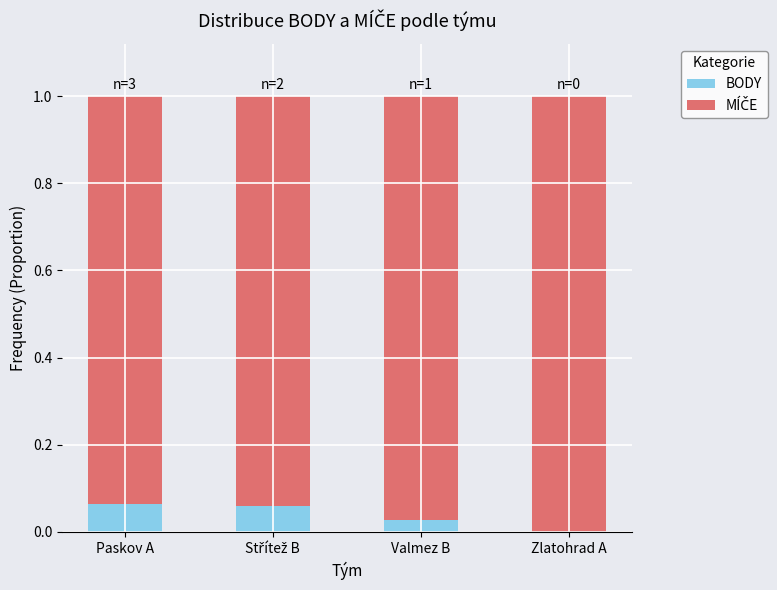

Rank the categories by MÍČE value from lowest to highest.

Paskov A, Střítež B, Valmez B, Zlatohrad A